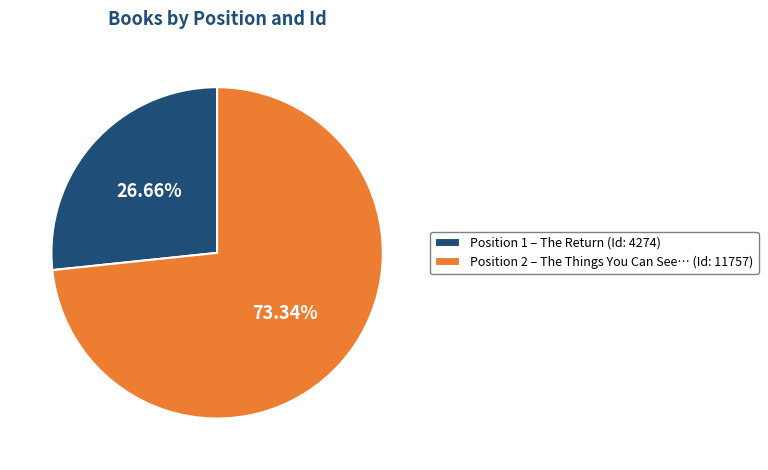

Combined, do Position 2 – The Things You Can See… (Id: 11757) and Position 1 – The Return (Id: 4274) account for over 50%?

Yes